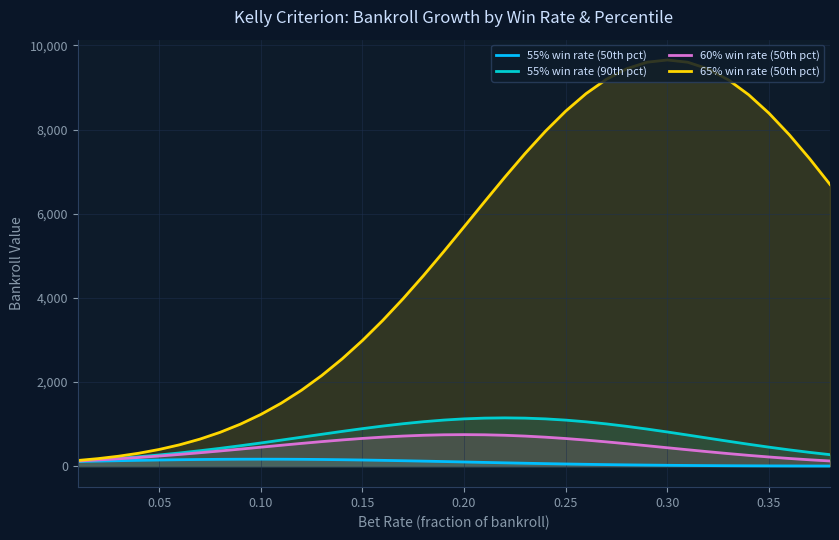

At how many categories does at least one series exceed 665?

31